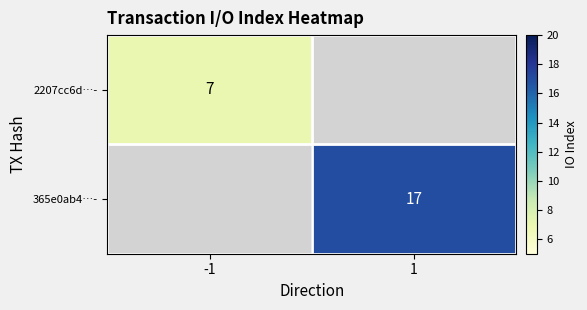

Is it true that 365e0ab4…- equals 17 at 1?

True